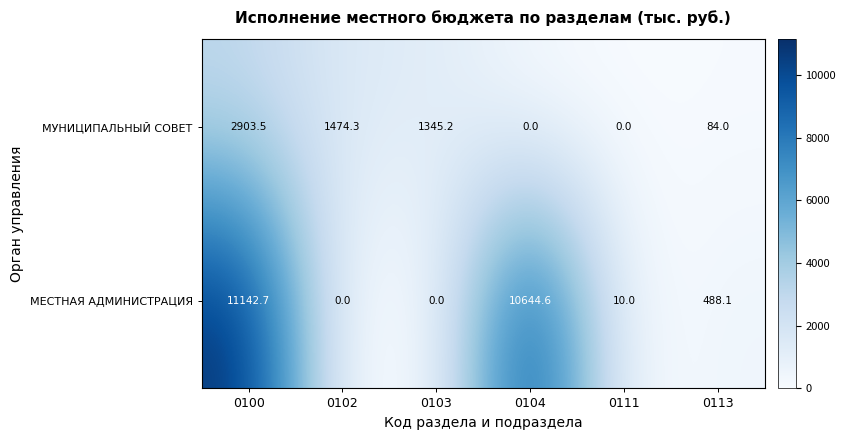

True or false: МУНИЦИПАЛЬНЫЙ СОВЕТ has a value of -1690.6 at 0111.

False